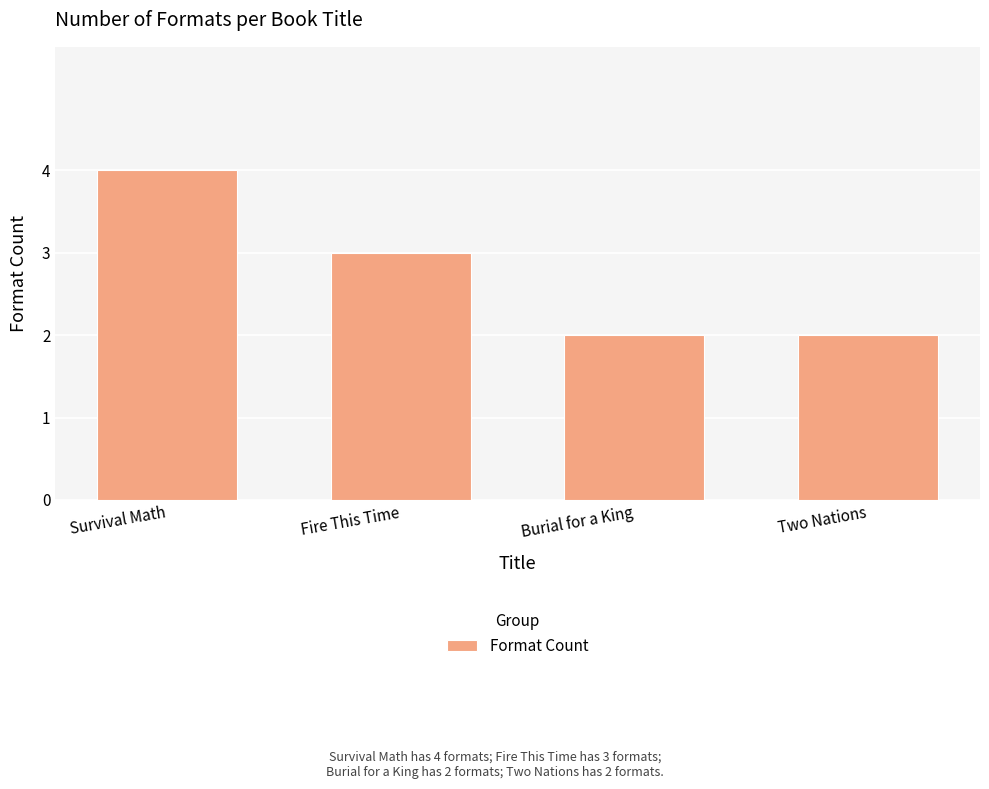

Count the number of categories in the chart.

4